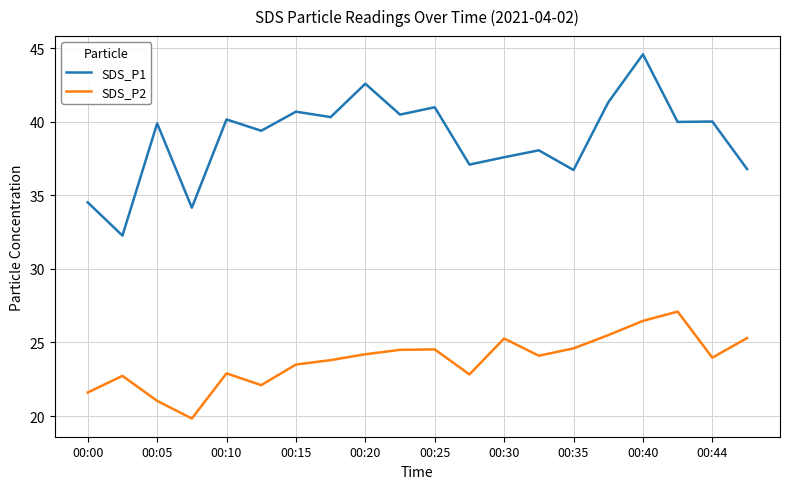

Which series has the largest range (max minus min)?

SDS_P1